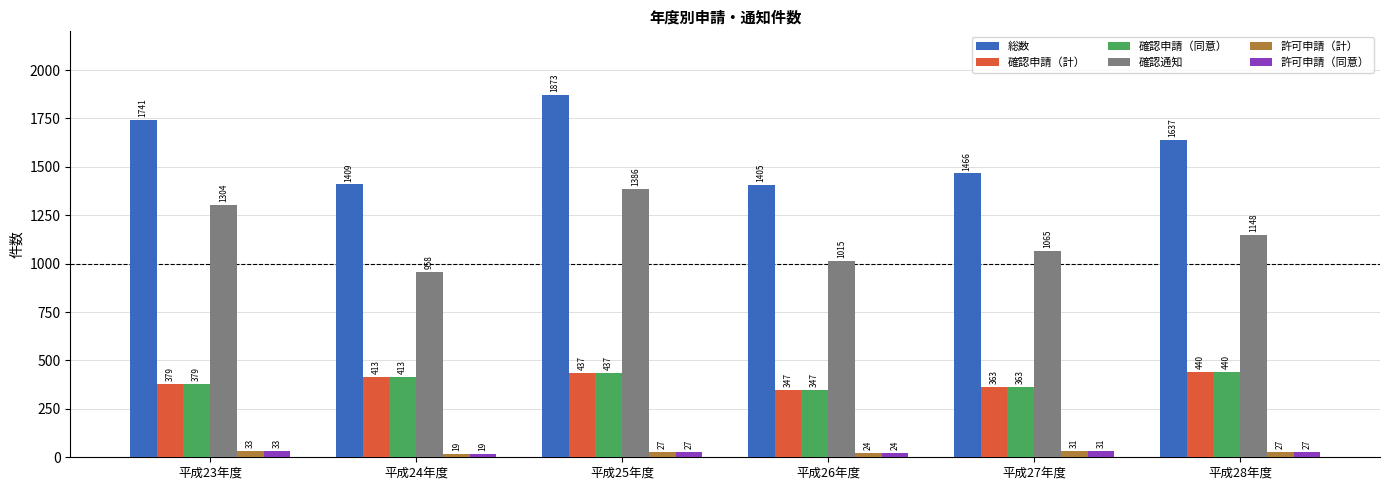

How many values in the 確認申請（同意） series are below 413?

3